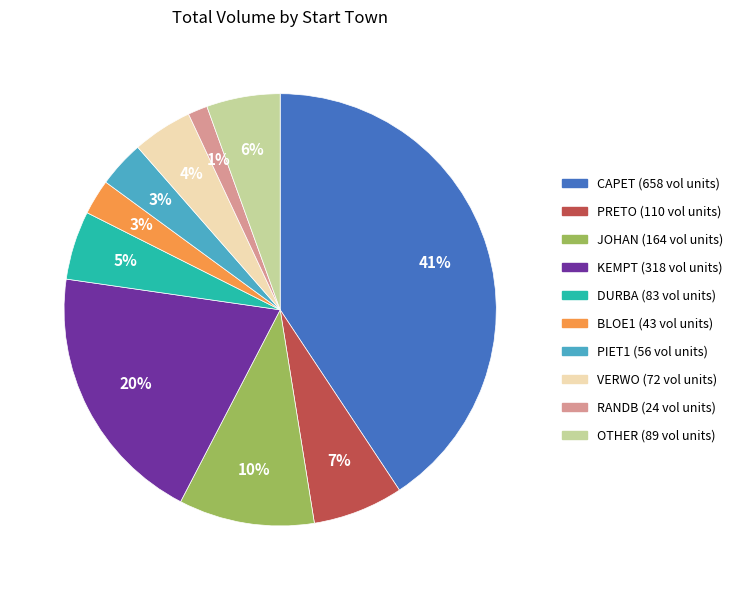

To the nearest percent, what portion does RANDB represent?

1%